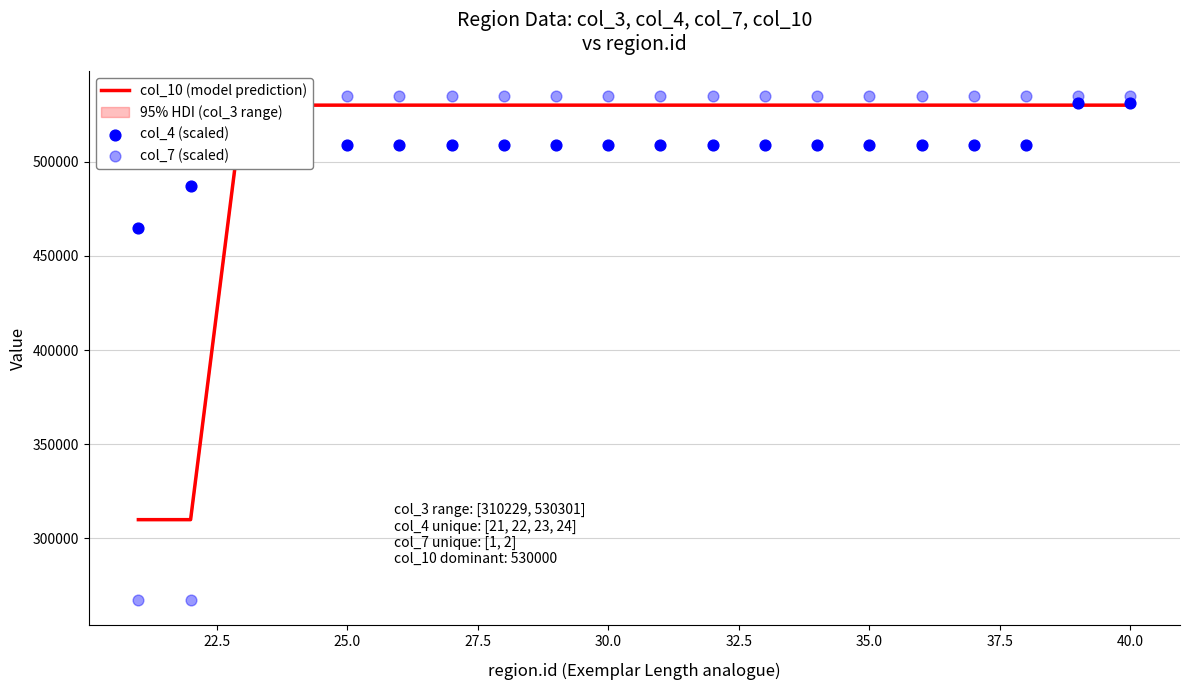

Which series reaches the maximum Y coordinate?

col_7 (scaled)